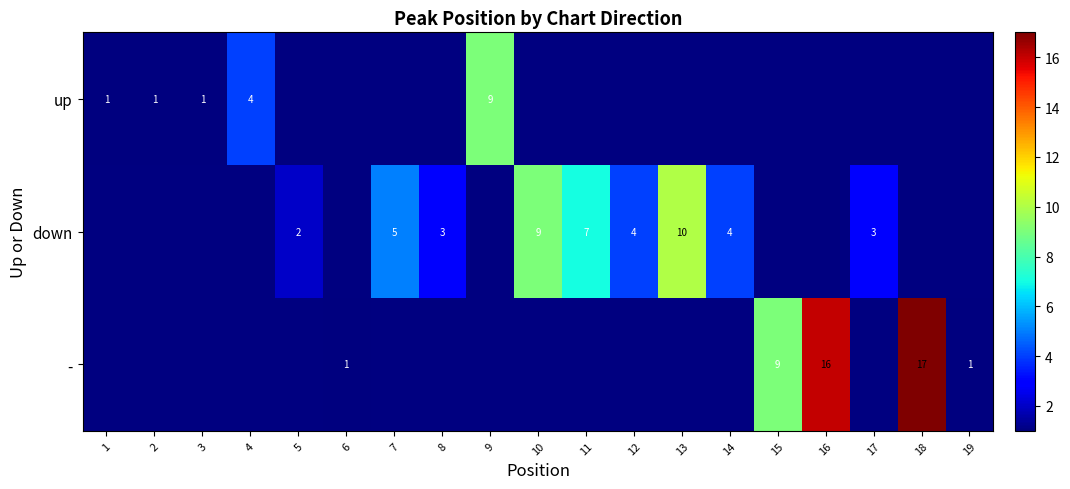

The down series shows 3 at 17. True or false?

True